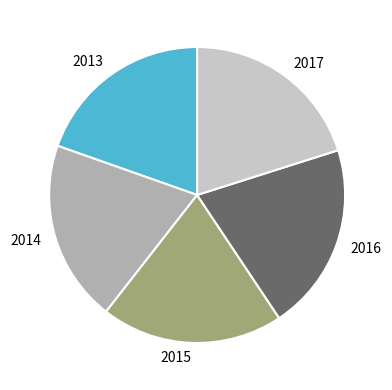

The 2015 slice represents 10% of the pie. True or false?

False